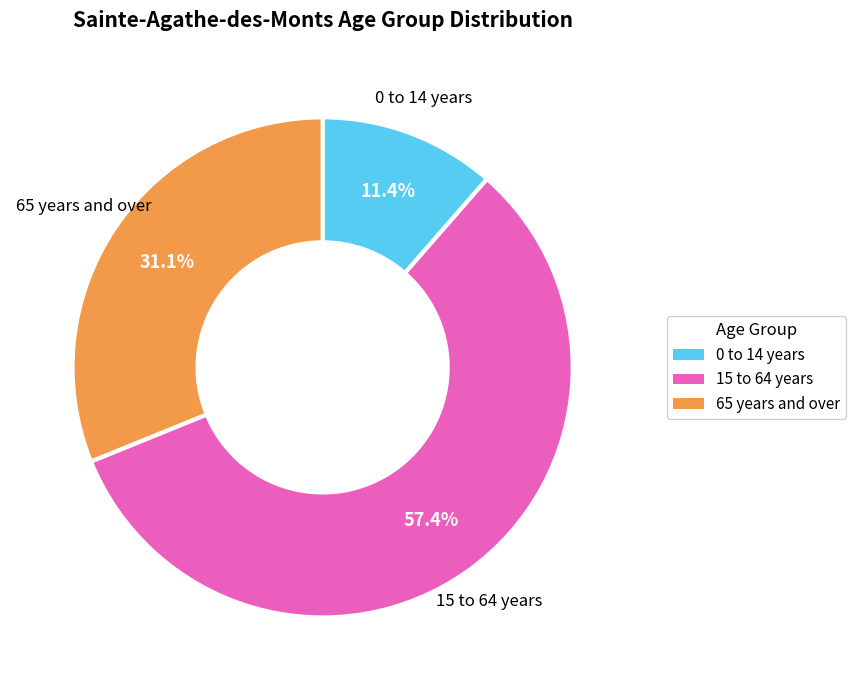

How many segments does this pie chart have?

3